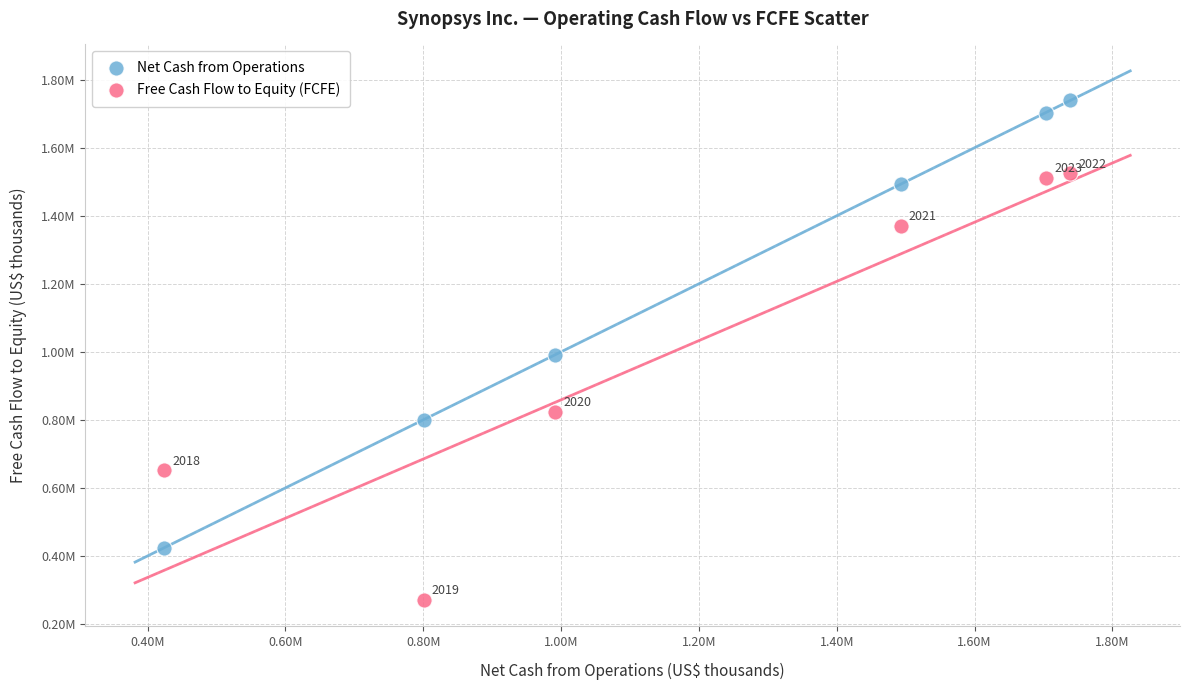

What are all the series names shown in the legend?

Net Cash from Operations, Free Cash Flow to Equity (FCFE)